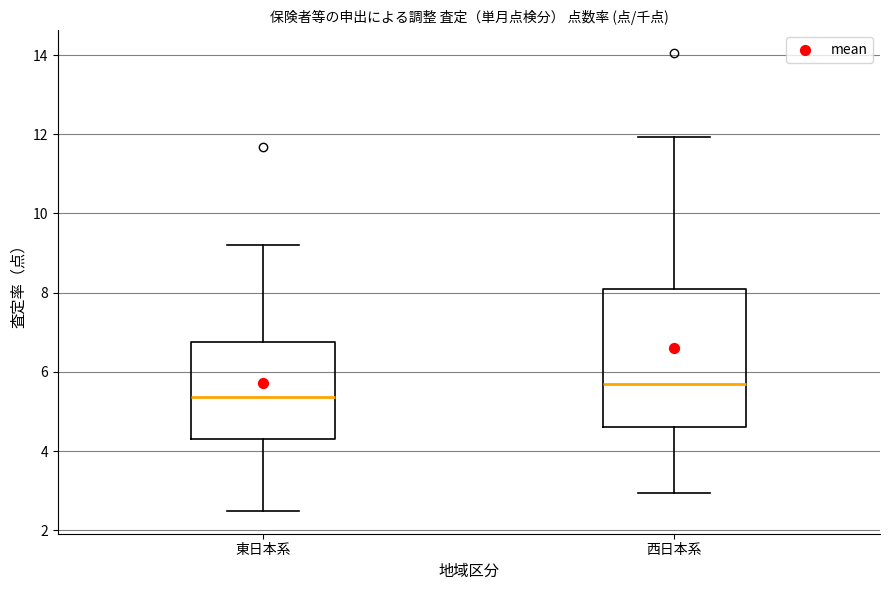

Reading left to right, read every box against the y-axis: the position of its median line, the range the box covers, and the ends of its whiskers. The values are not printed on the chart, so give them approximately, as read against the axis.

東日本系: median 5.4, box 4.2 to 6.8, whiskers 2.4 to 9.2
西日本系: median 5.6, box 4.6 to 8.0, whiskers 3.0 to 12.0